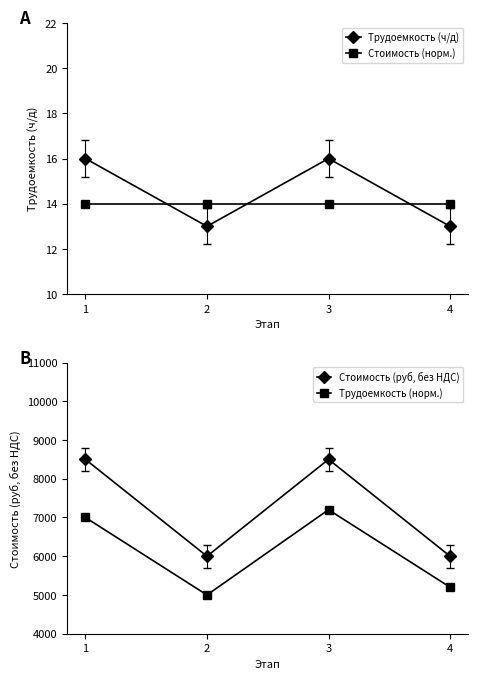

How many values in the Трудоемкость (ч/д) series are below 16?

2